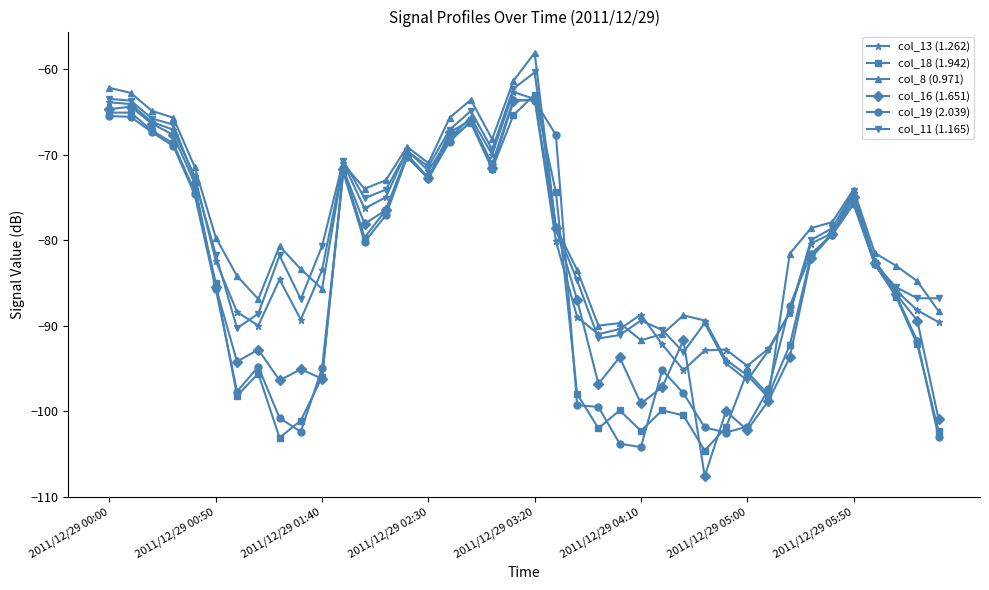

True or false: col_19 (2.039) and col_16 (1.651) intersect in this chart.

True